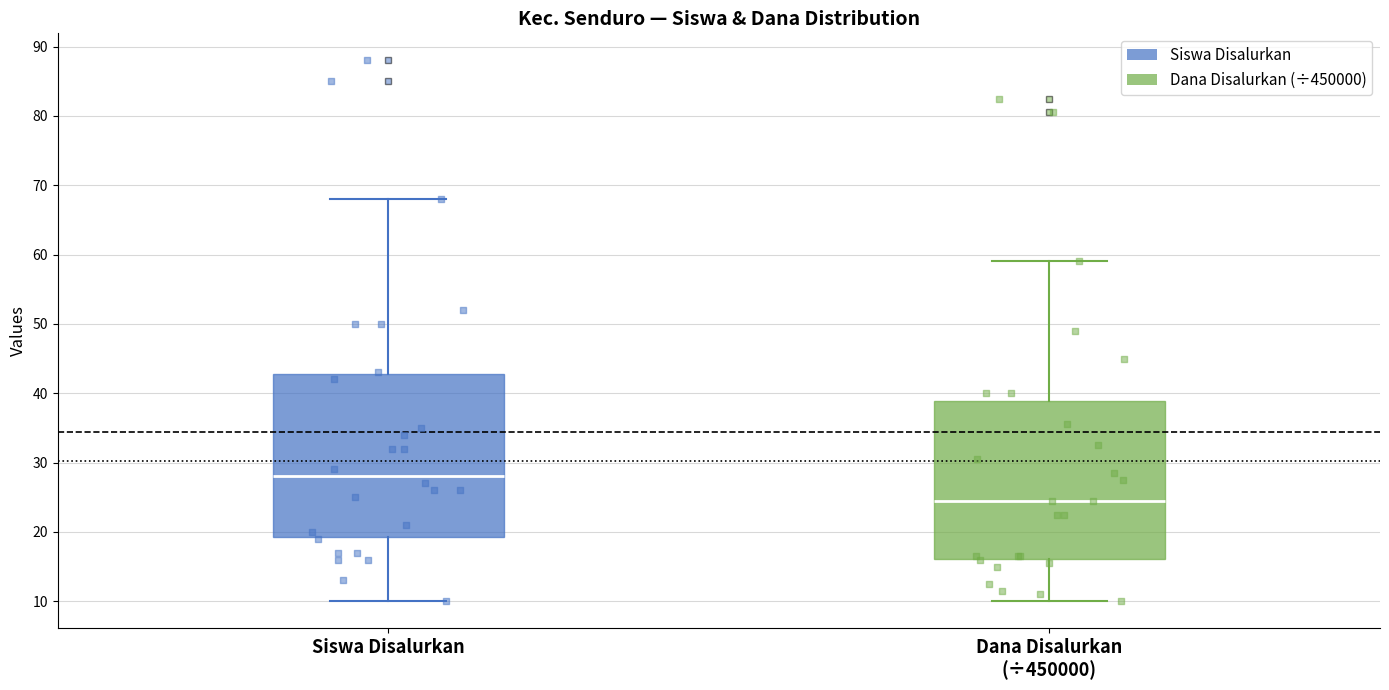

Where is the upper edge of the box for Siswa Disalurkan on the y-axis? The values are not printed on the chart, so give them approximately, as read against the axis.

43